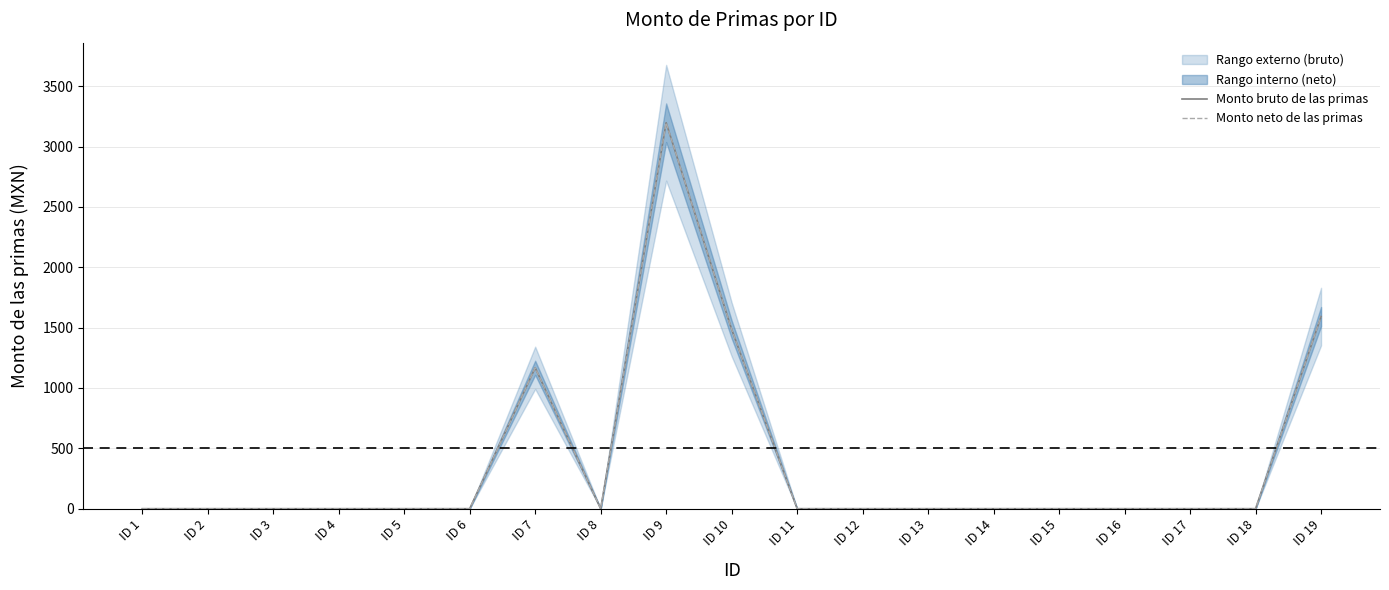

Which series has the largest range (max minus min)?

Monto bruto de las primas